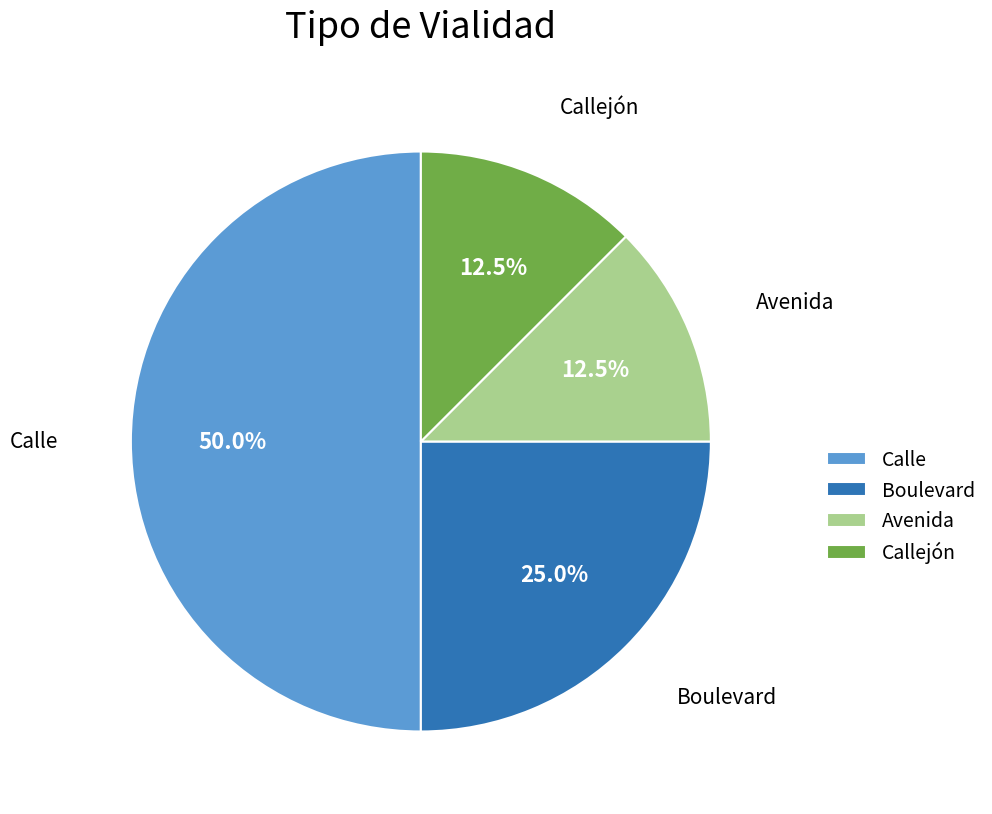

What percentage is NOT represented by Calle?

50.0%